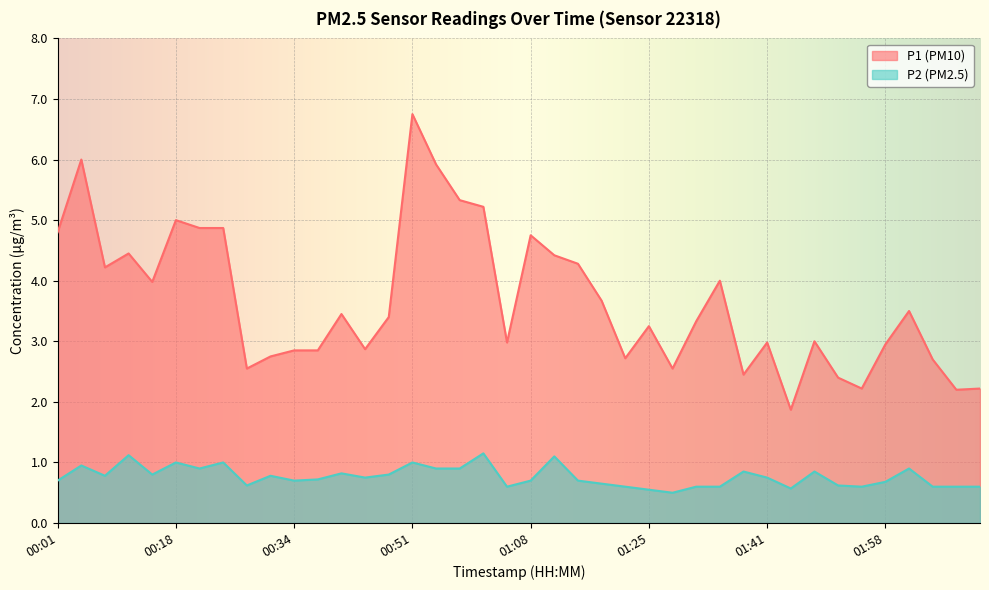

The P1 series shows 4.2 at 00:34. True or false?

False